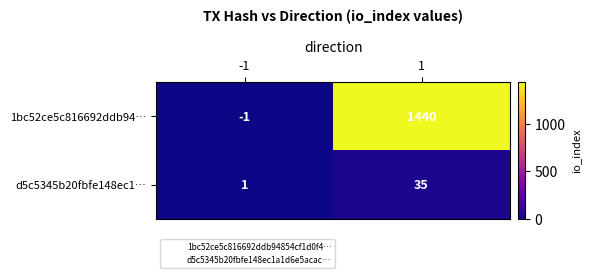

How many distinct data groups are displayed?

2